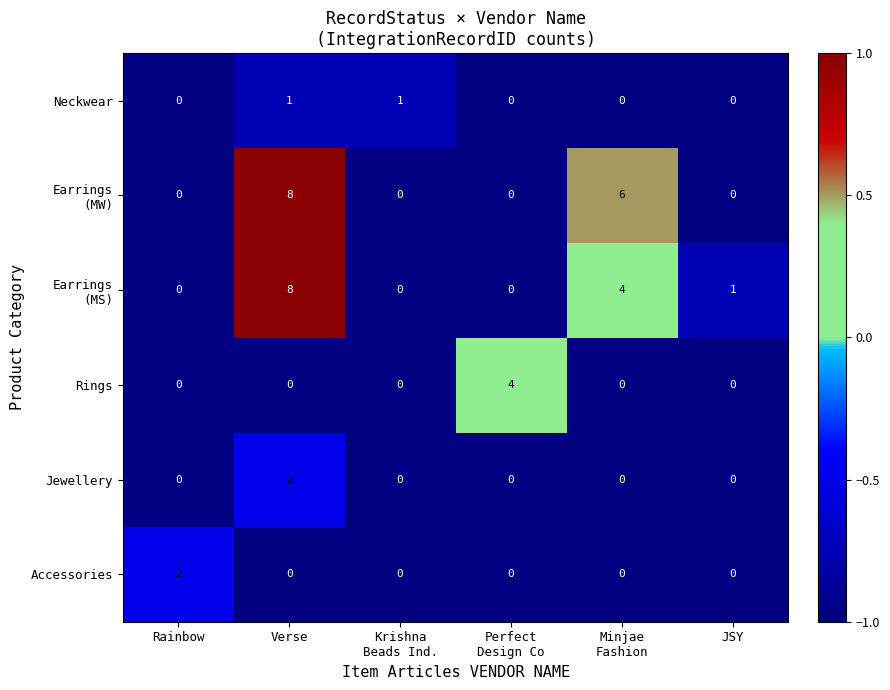

At how many categories does at least one series exceed 3?

3